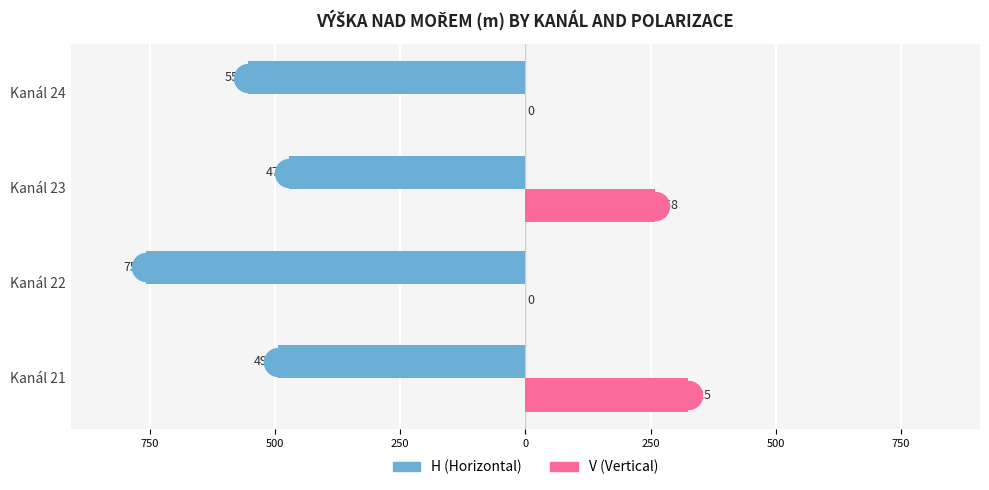

Reading right to left, list all the values displayed in this chart.

H: -553.0	-470.9	-756.6	-494.7
V: 0.0	258.0	0.0	325.0